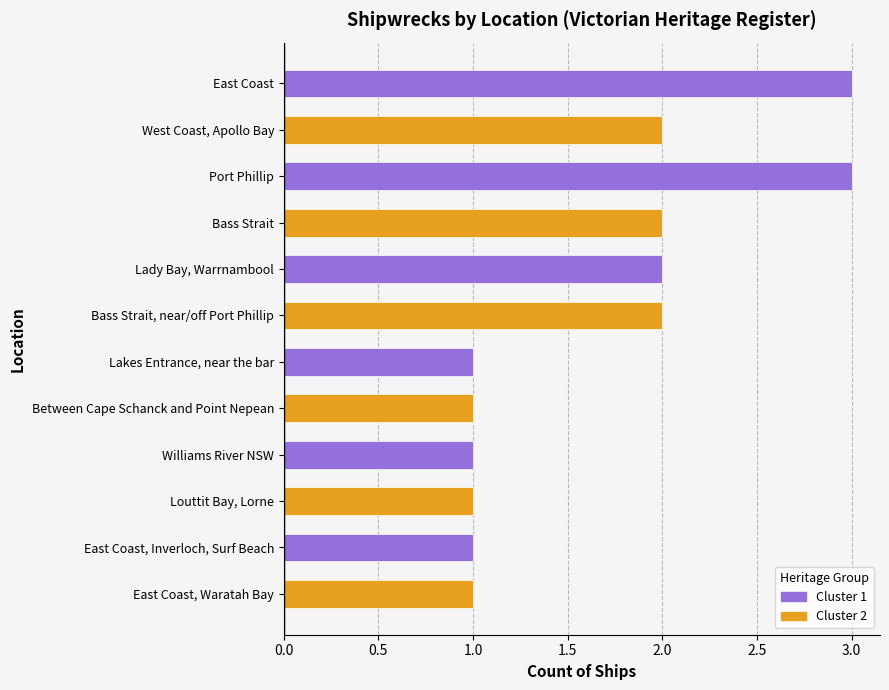

What is the value of the Count bar at the 10th from the left?

1